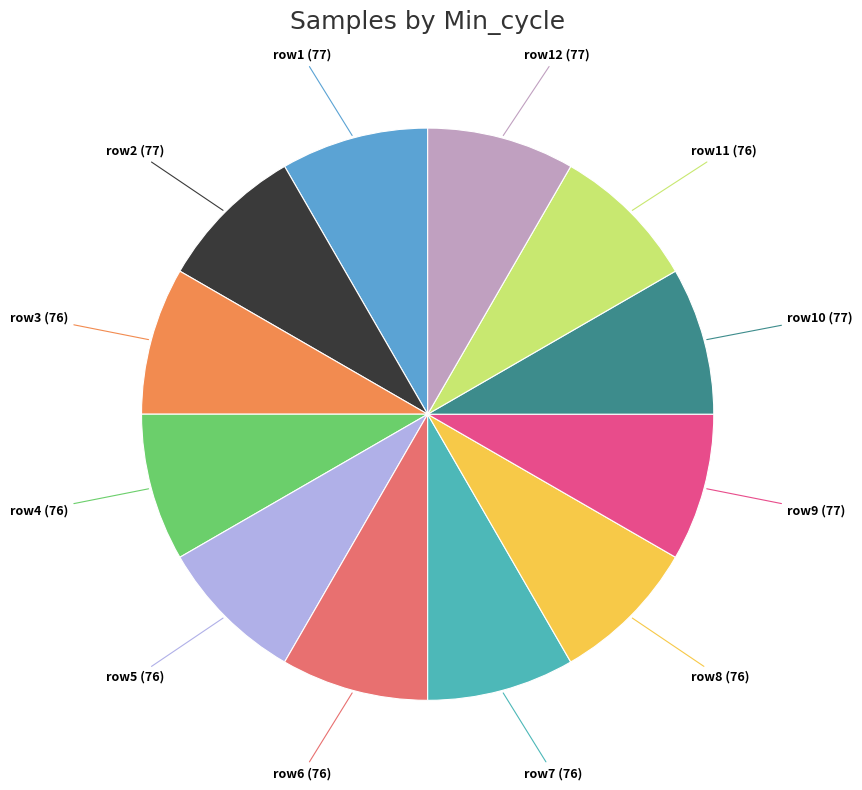

Does any single category account for the majority?

No